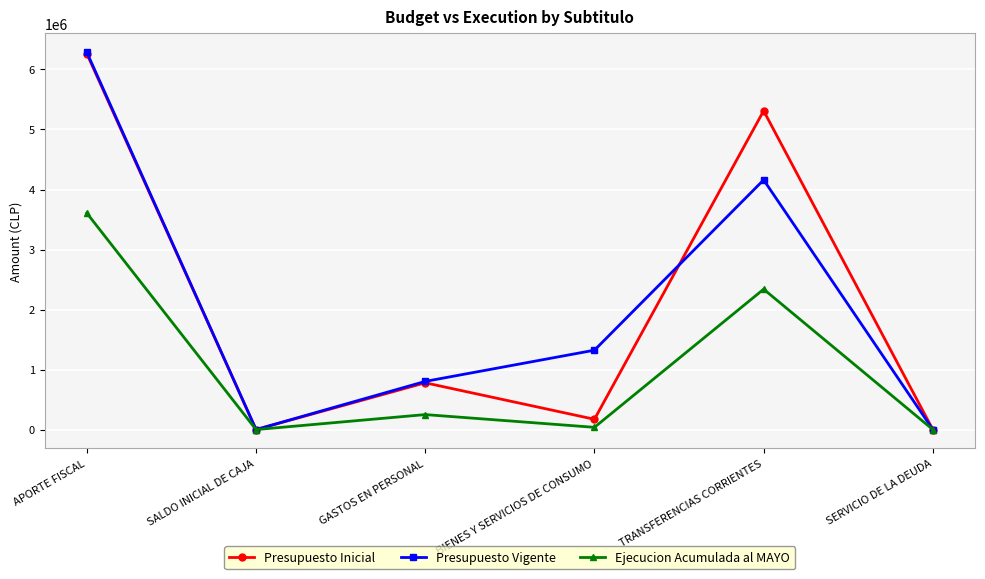

Which category has the highest value across all series?

APORTE FISCAL